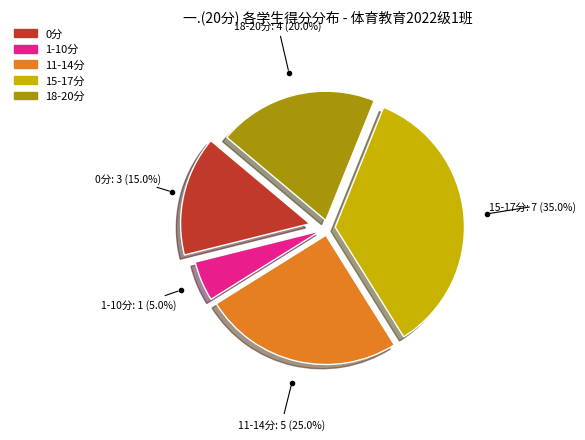

Does any single category account for the majority?

No